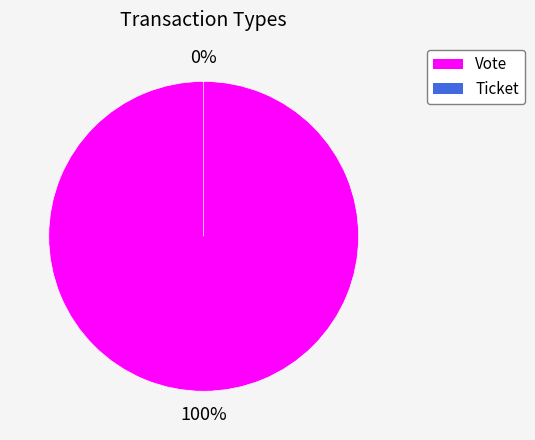

Is there a majority slice in this chart?

Yes